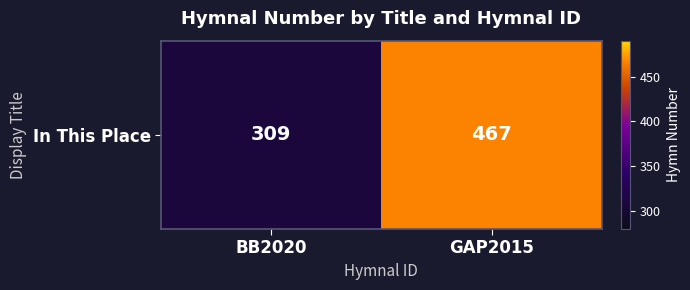

Which category has the highest value across all series?

GAP2015